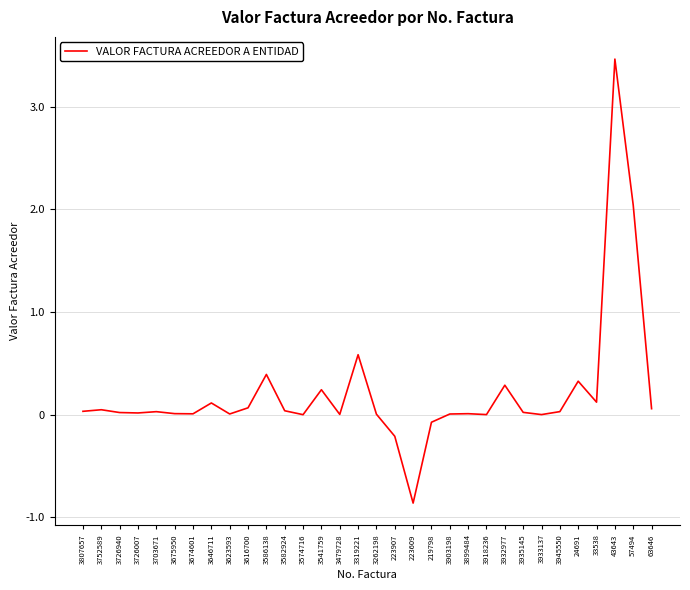

Reading left to right, transcribe all the data shown in this chart.

3807657=32971	3752589=48400	3726940=20984	3726007=16991	3703671=29621	3675950=10317	3674601=8622	3646711=114208	3623593=7043	3616700=67079	3586138=391971	3582924=38347	3574716=391	3541759=243134	3479728=2900	3319221=584124	3262198=5000	223907=-210200	223609=-860643	219798=-73320	3903198=6770	3899484=9850	3918236=1131	3932977=287256	3935145=22742	3933137=1131	3945550=29982	24691=326251	33538=122087	43643=3462618	57494=2039900	63646=58478